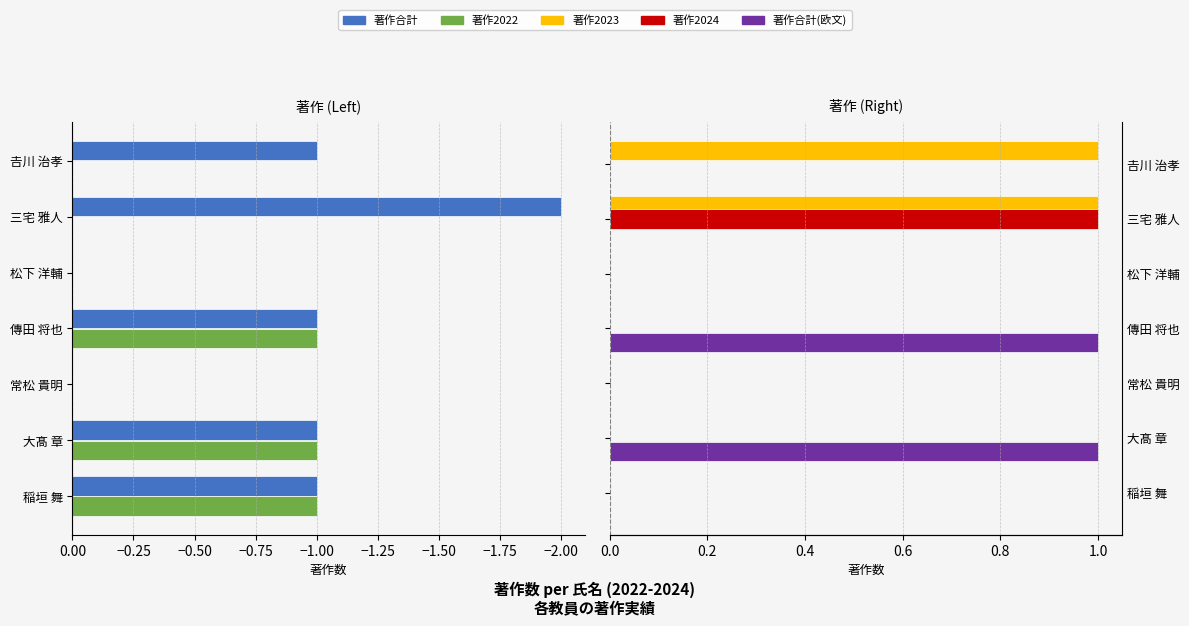

How many negative values does the 著作2022 series have?

3